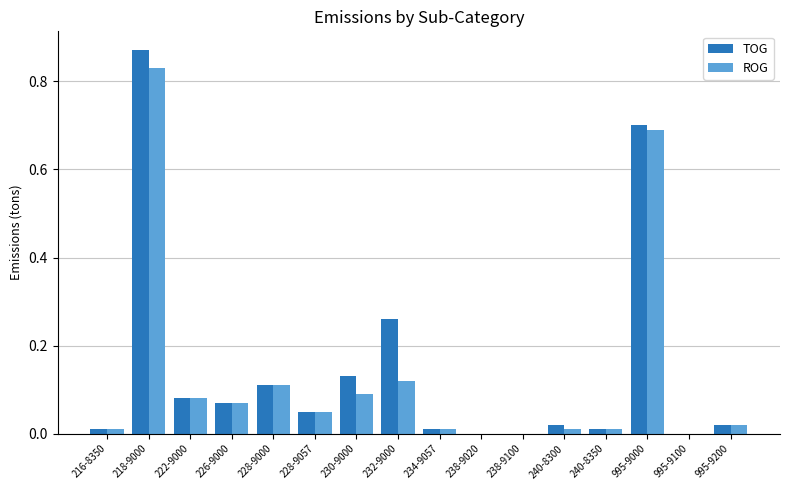

What is the sum of all TOG values?

2.3